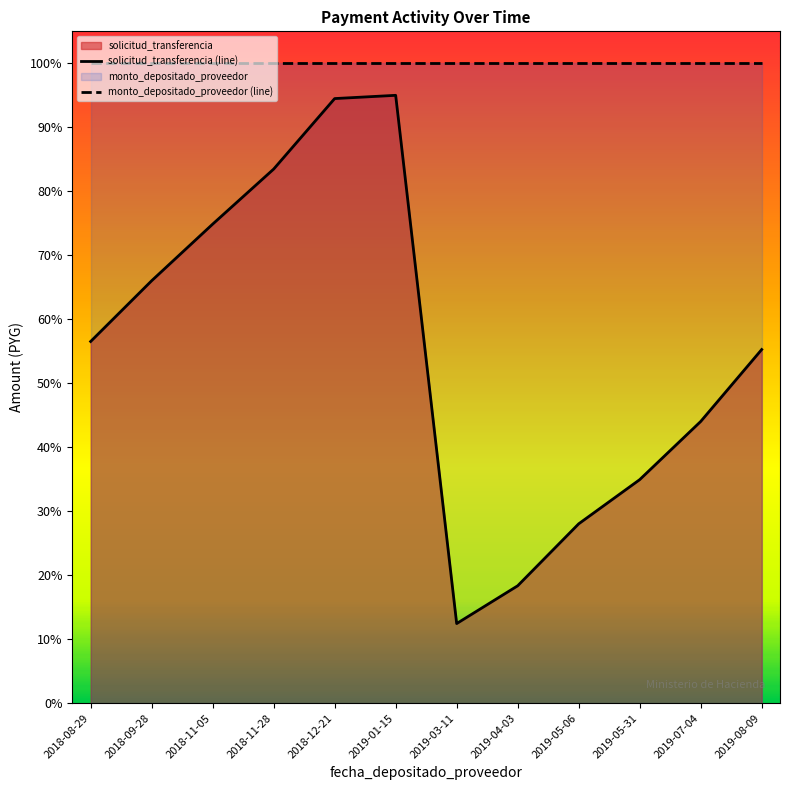

What position from the left is 2018-12-21?

5